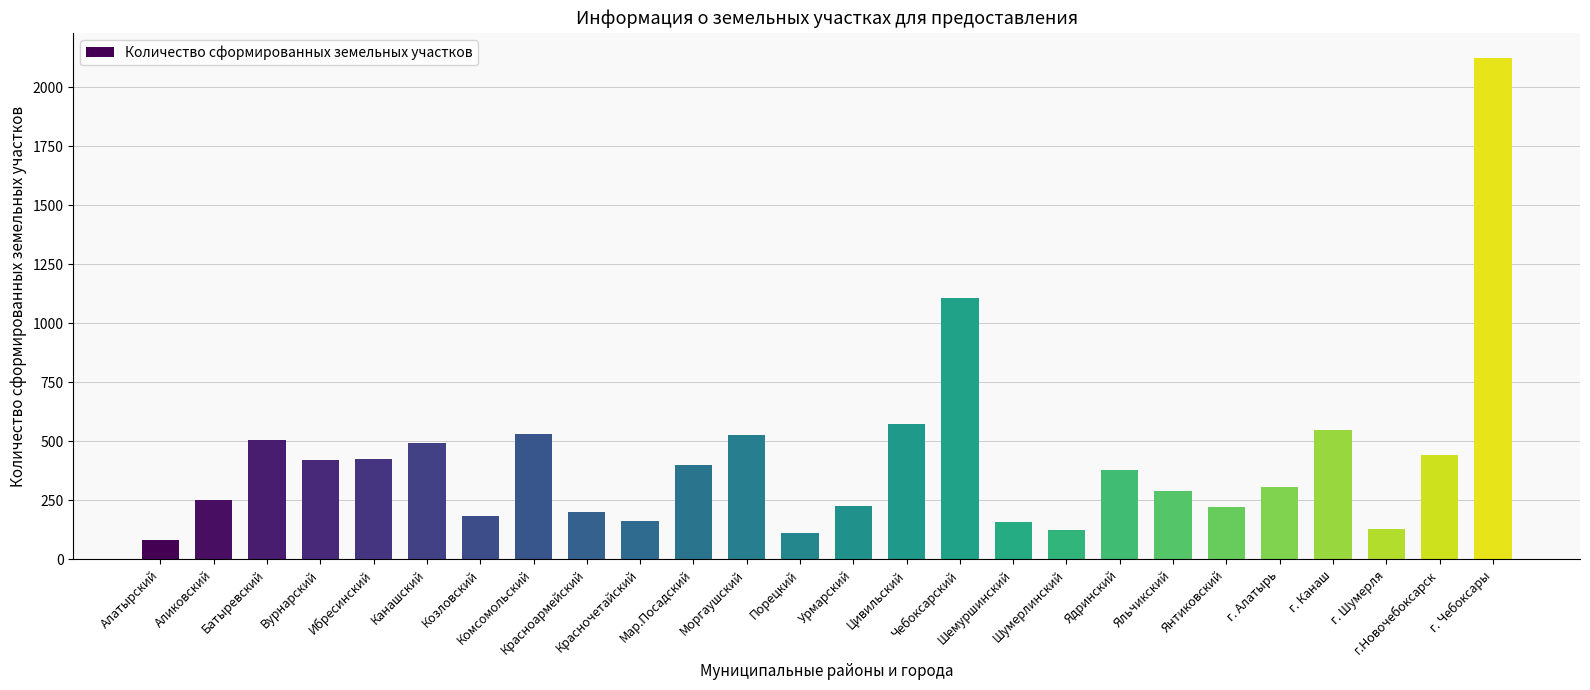

Approximately how many times larger is the value at г. Алатырь compared to Батыревский?

0.6